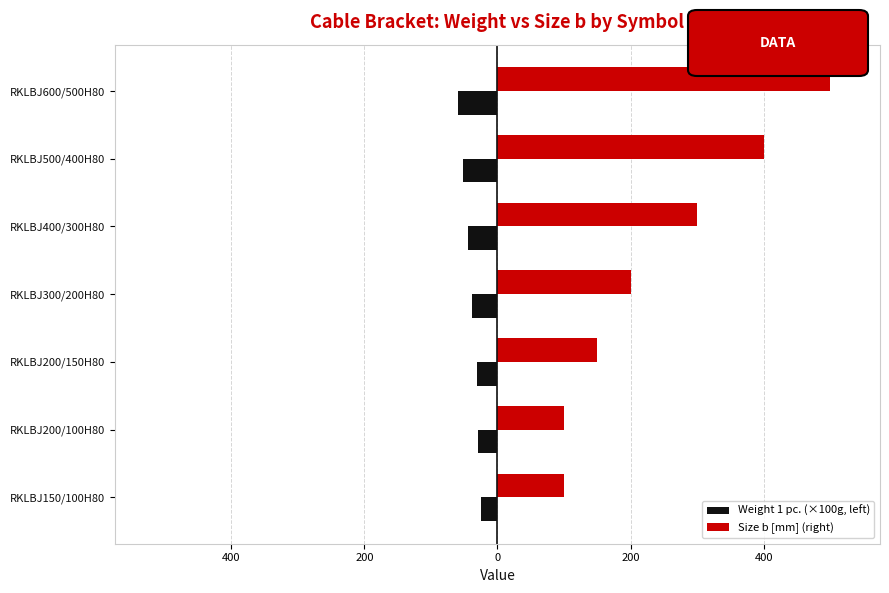

Which series has the largest total across all categories?

Size b [mm] (right)